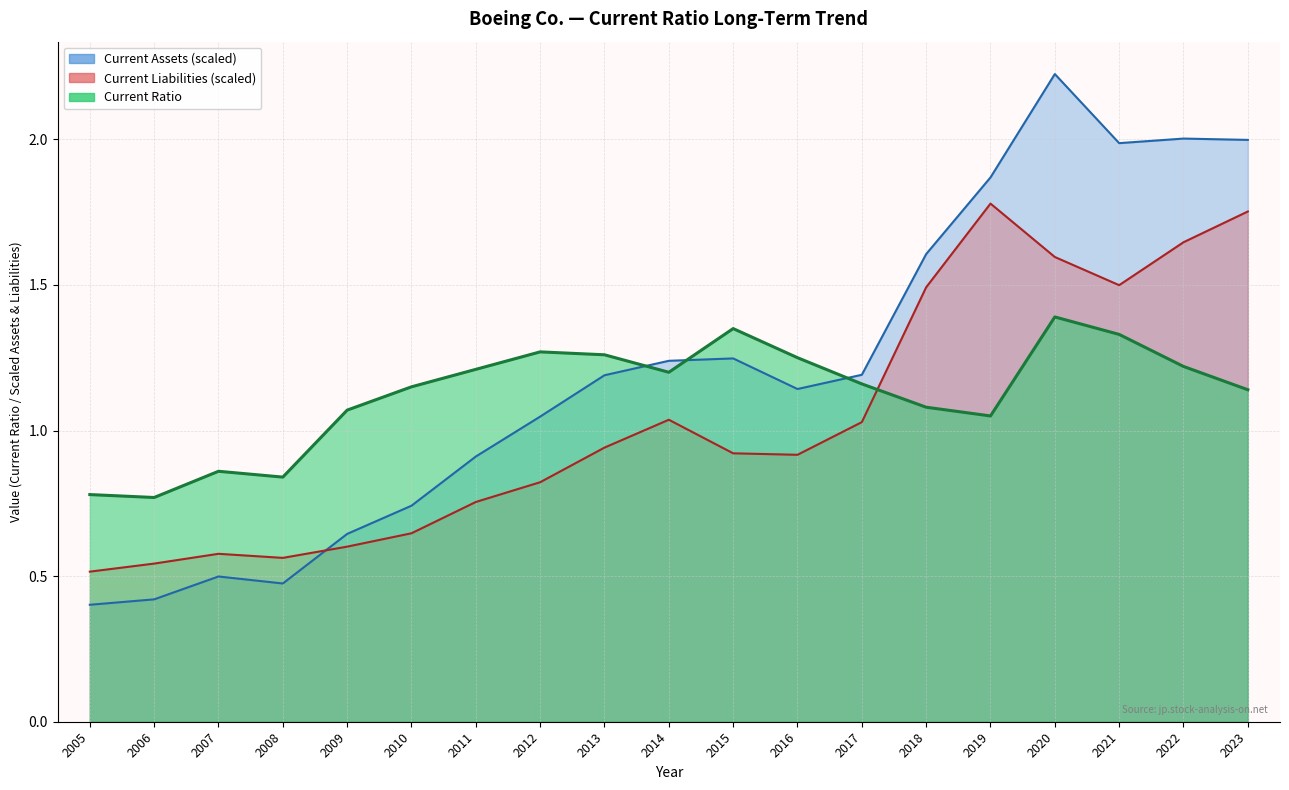

Does the chart have visible grid lines?

Yes